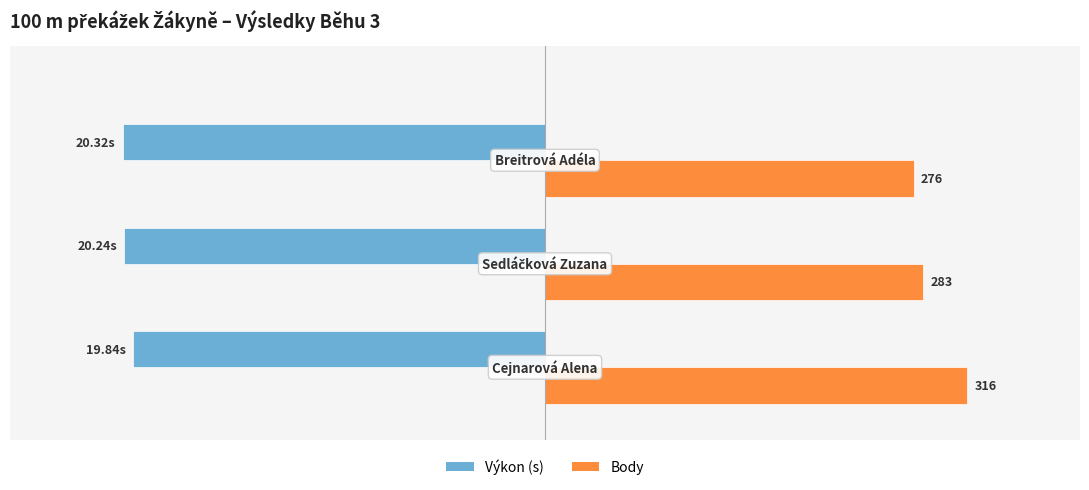

What are all the series names shown in the legend?

Výkon (s), Body